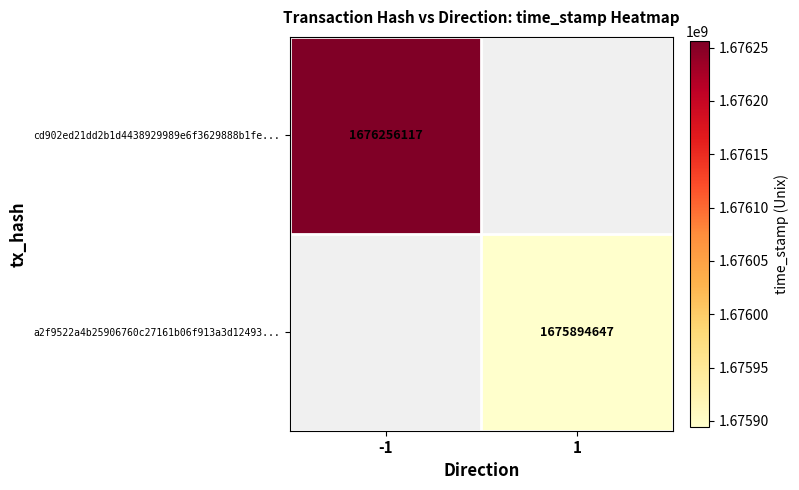

Is it true that a2f9522a4b25906760c27161b06f913a3d12493... equals 496363148.6 at 1?

False